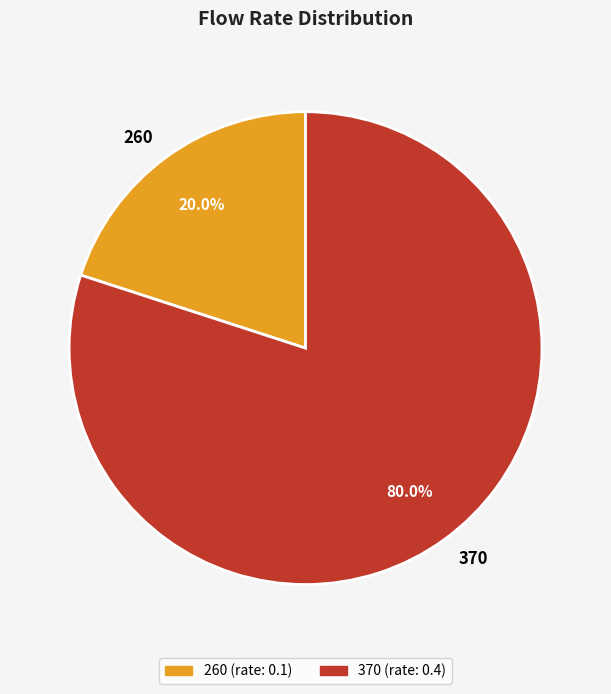

Is 260 the majority of the pie?

No